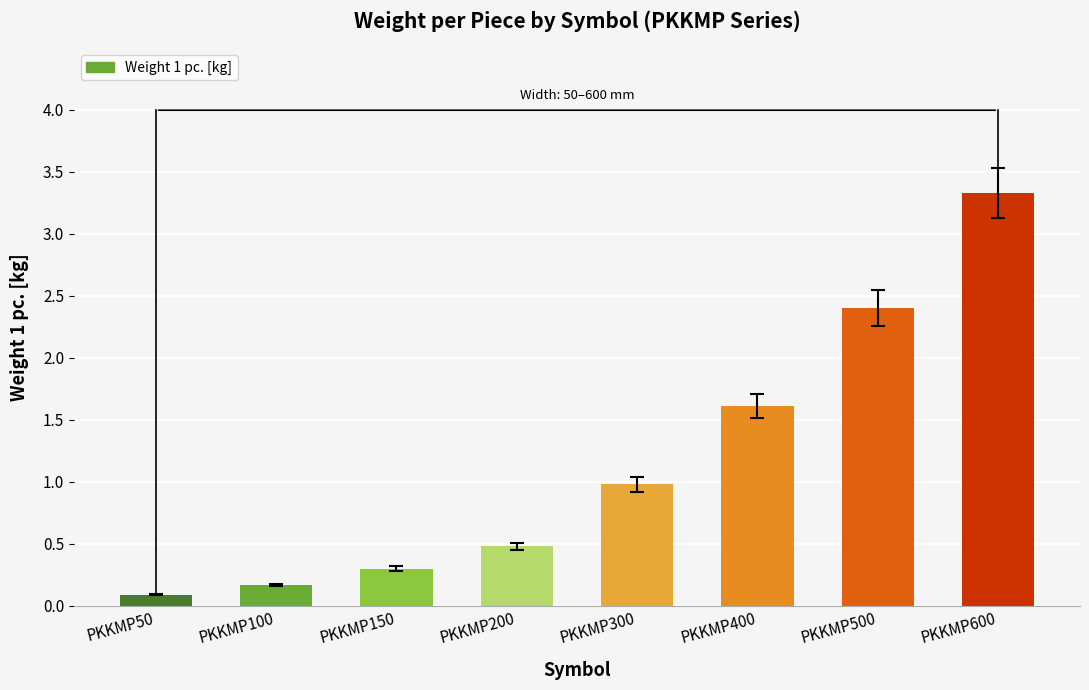

What is the change in value from PKKMP100 to PKKMP600?

+3.2